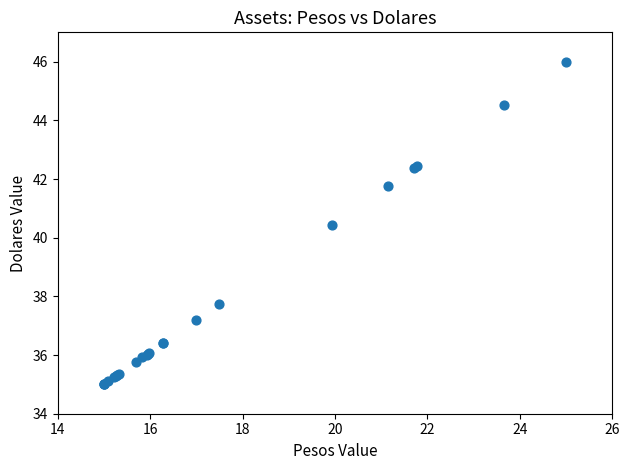

What Y value in the scatter plot is closest to 40?

40.4